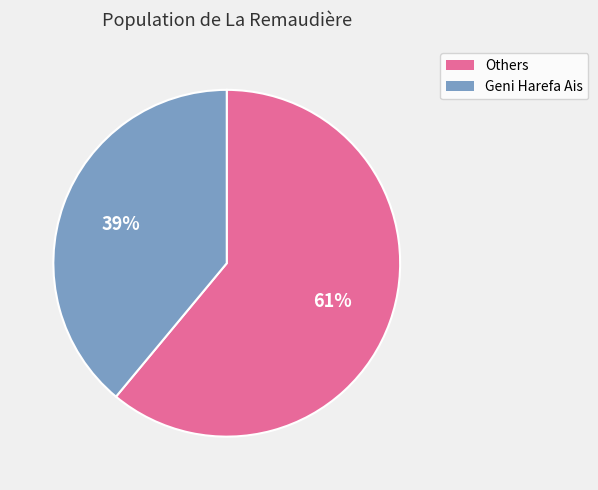

To the nearest percent, what is the average slice percentage?

50%